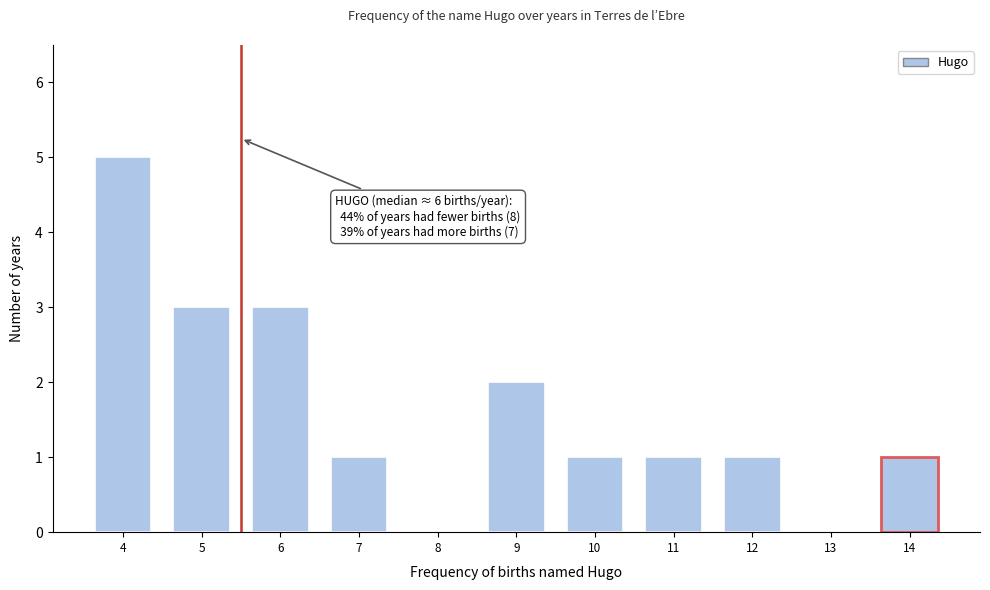

Reading left to right, what are all the values shown in this chart?

4=5	5=3	6=3	7=1	8=0	9=2	10=1	11=1	12=1	13=0	14=1